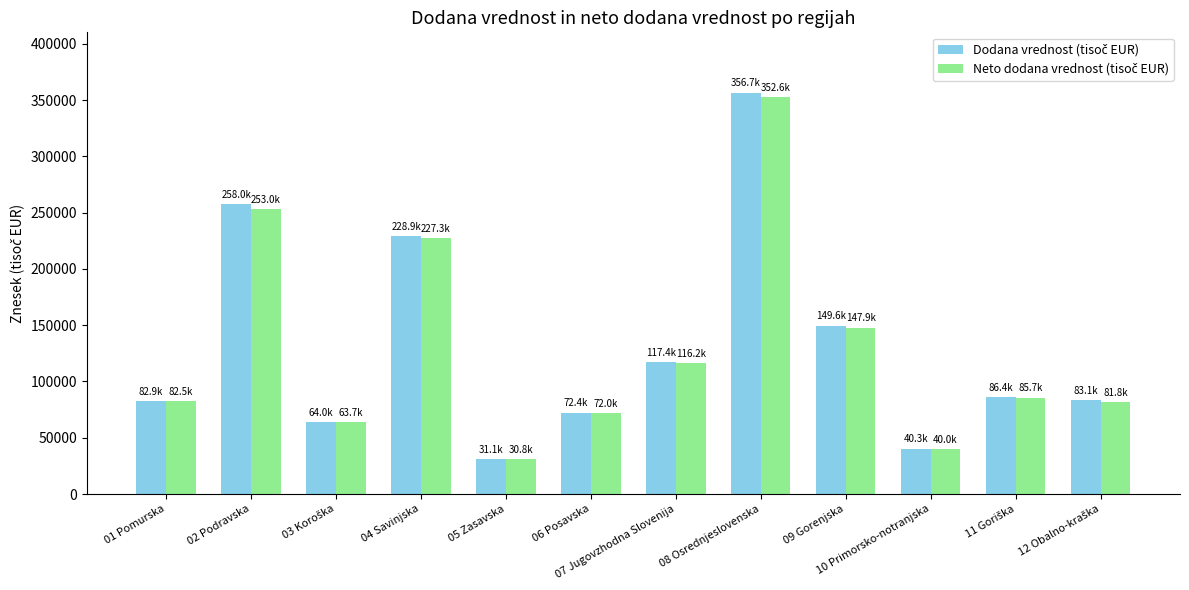

Which category has the lowest value across all series?

05 Zasavska